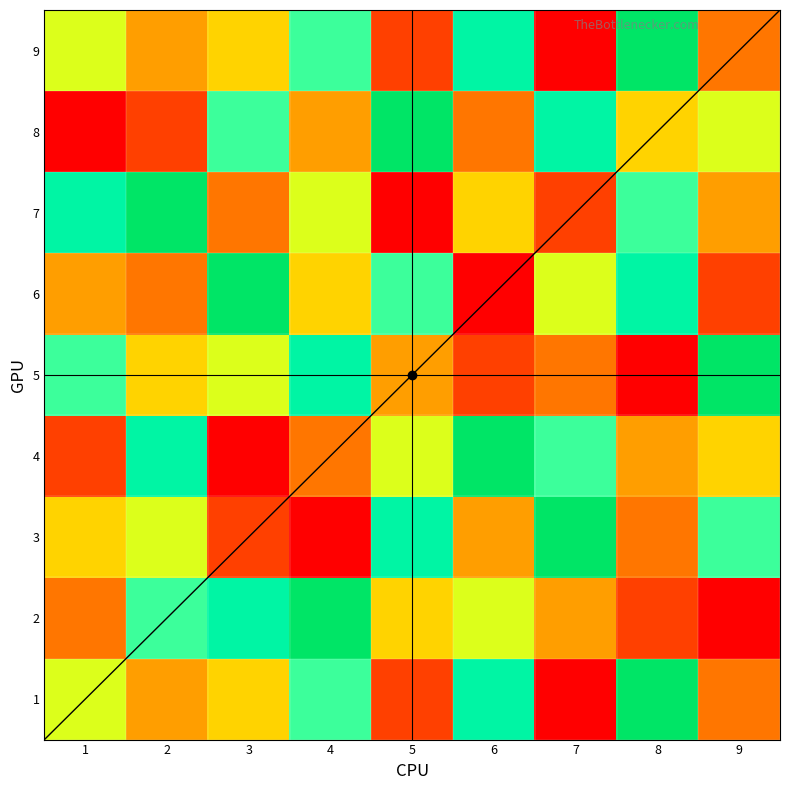

True or false: 9 has a value of 1 at 7.

True